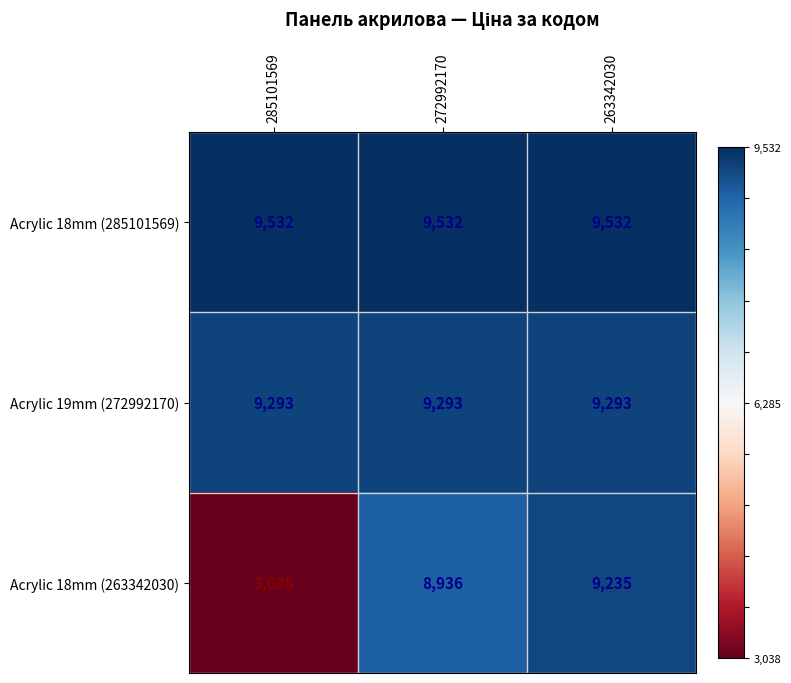

What is the greatest value displayed?

9532